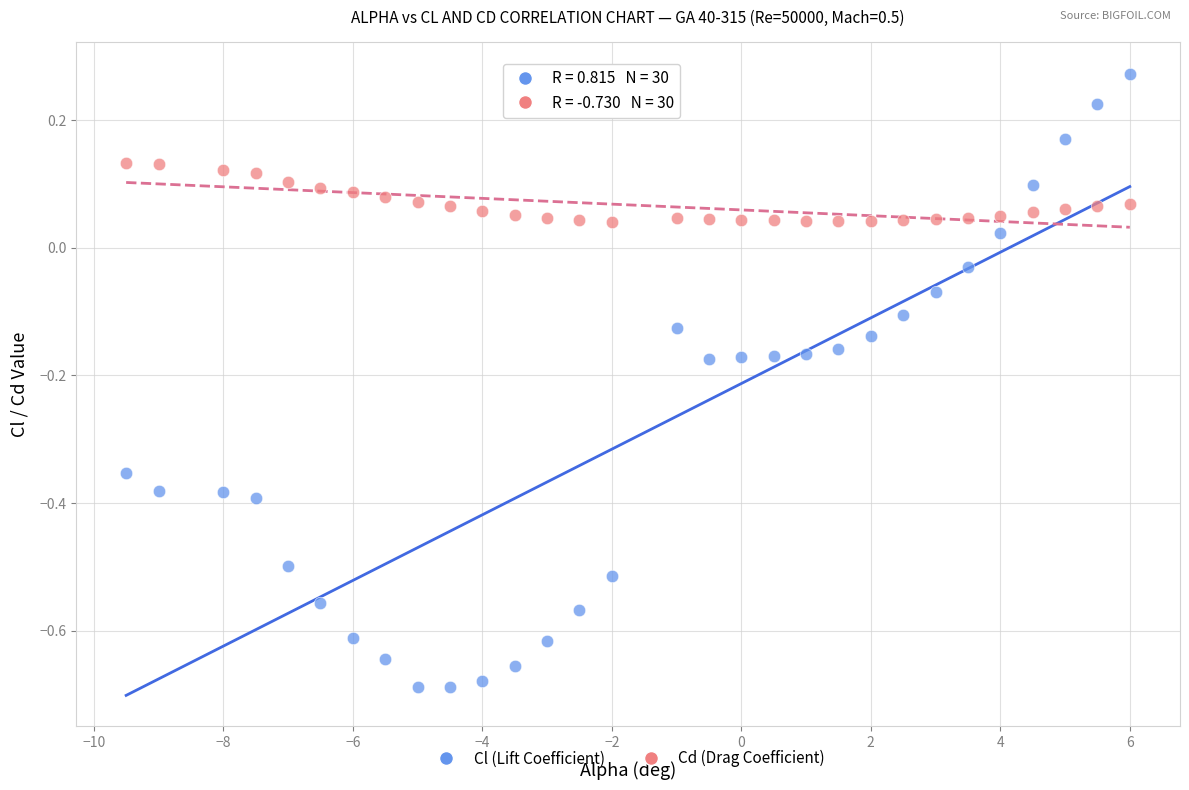

Across all data points, what is the range of X values (max minus min)?

15.5